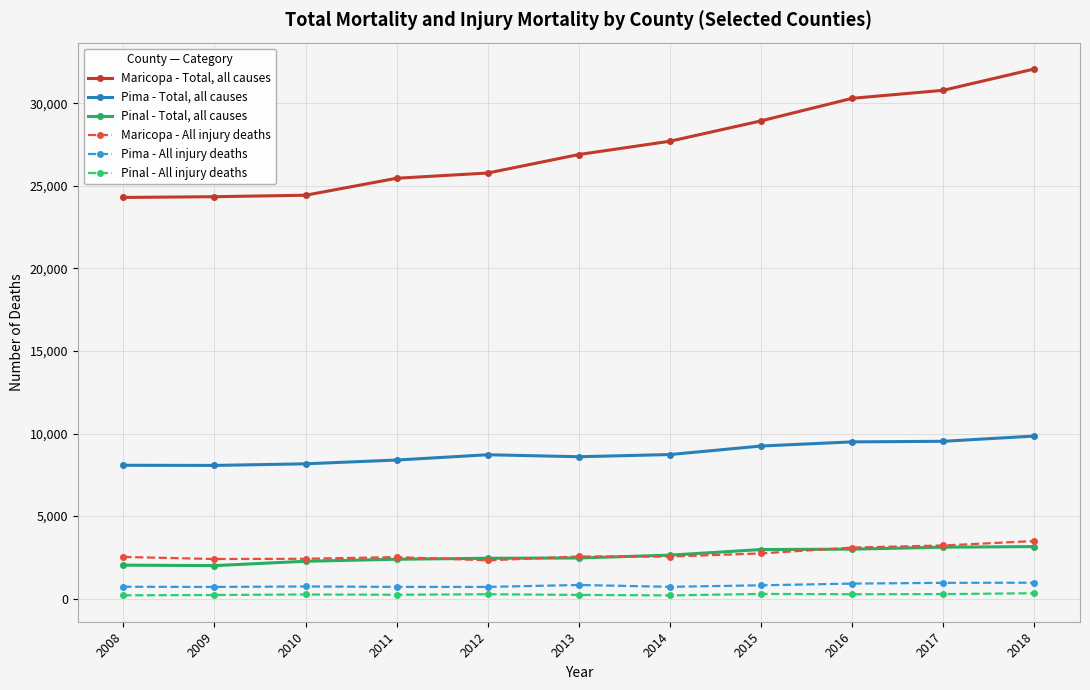

What is the difference between the highest and lowest values at 2013?

26687